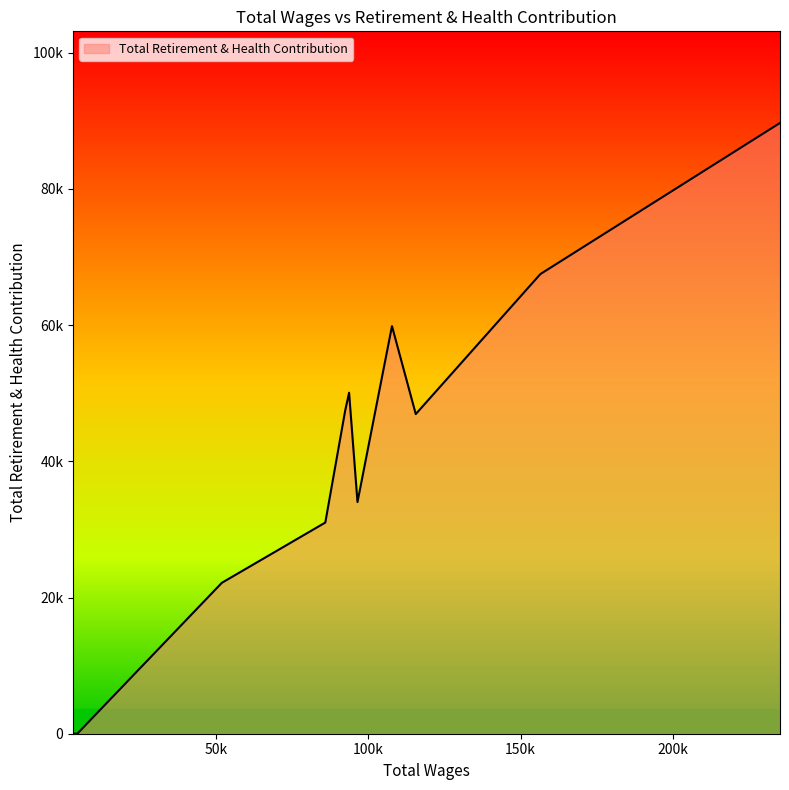

Is this an area chart (filled region under the line)?

Yes